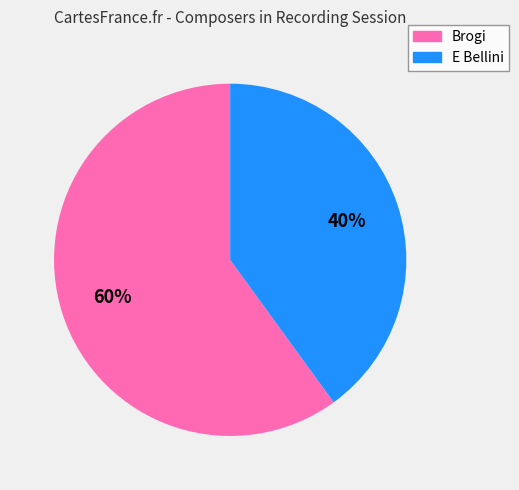

Which category has the smallest portion of the pie?

E Bellini